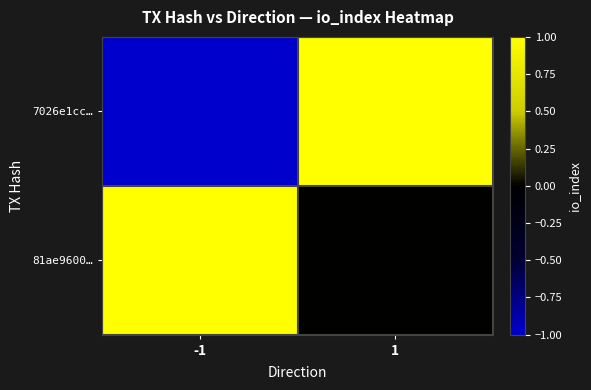

List the series in order of their peak value, highest first.

7026e1cc…, 81ae9600…